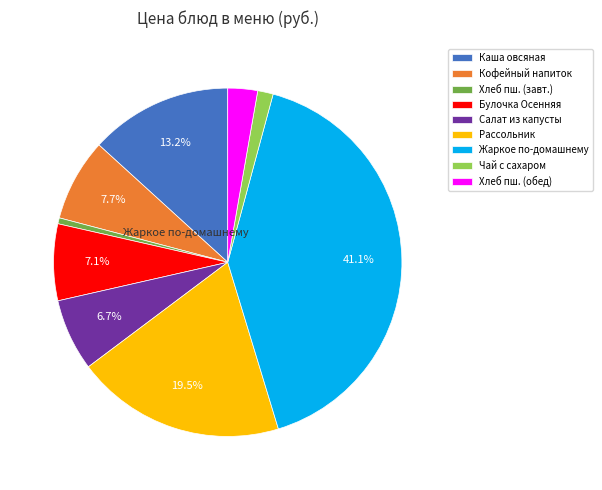

What is the ratio of the value at Булочка Осенняя to the value at Рассольник?

0.4